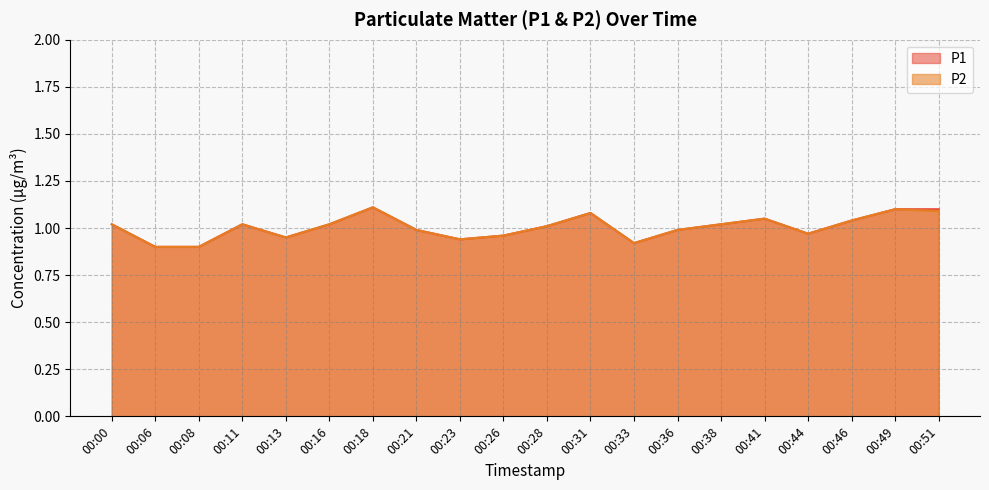

Which series has the widest spread of values?

P1